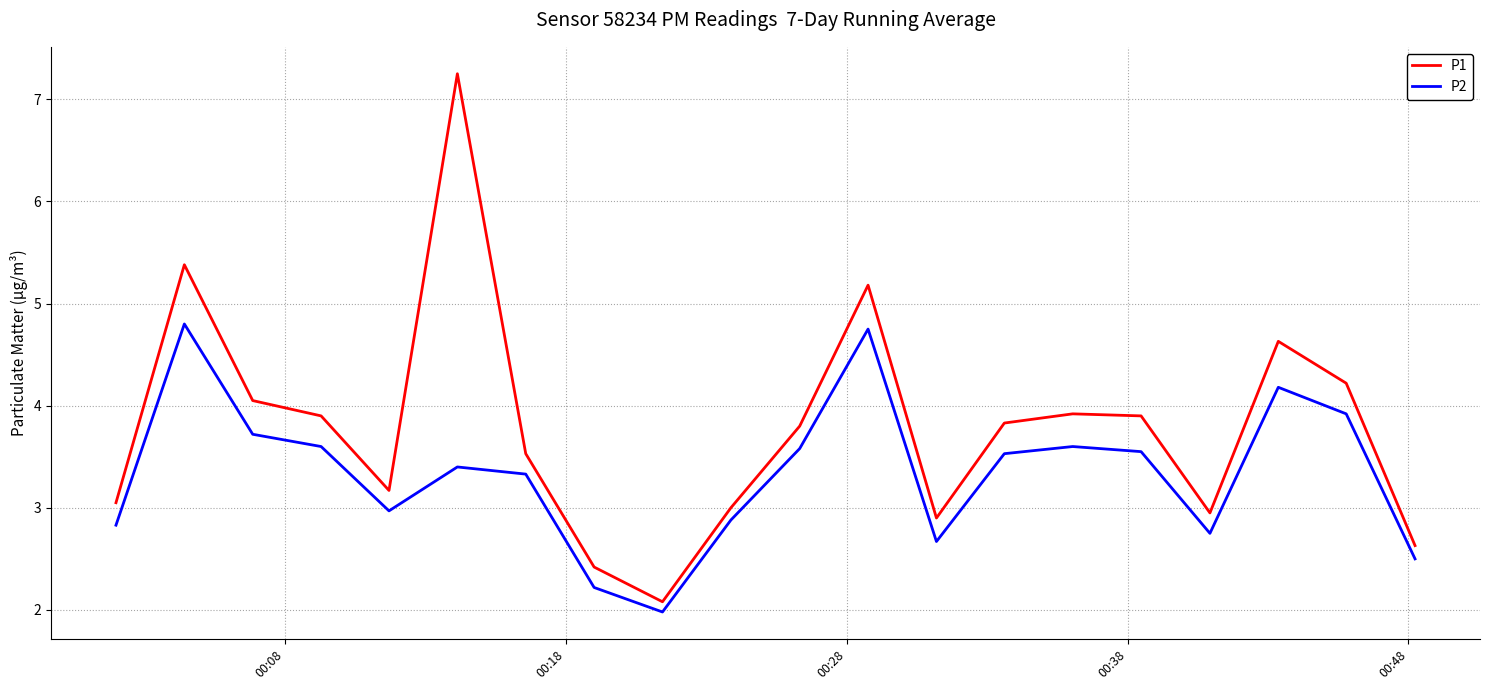

Which series has the widest spread of values?

P1